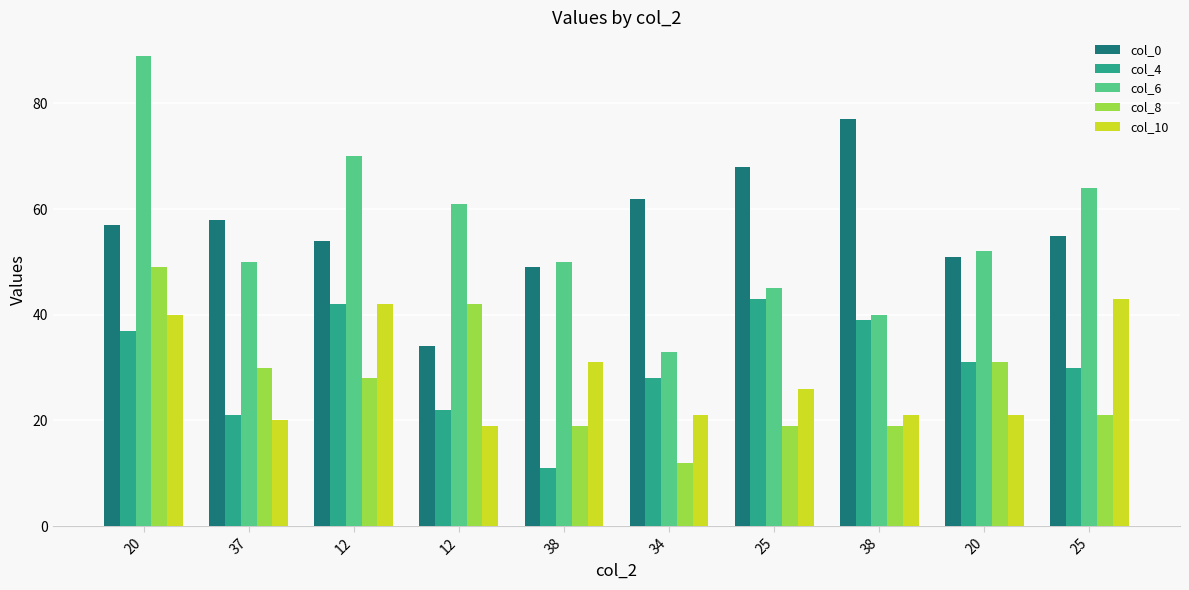

Which has a higher value, 20 or 25?

25